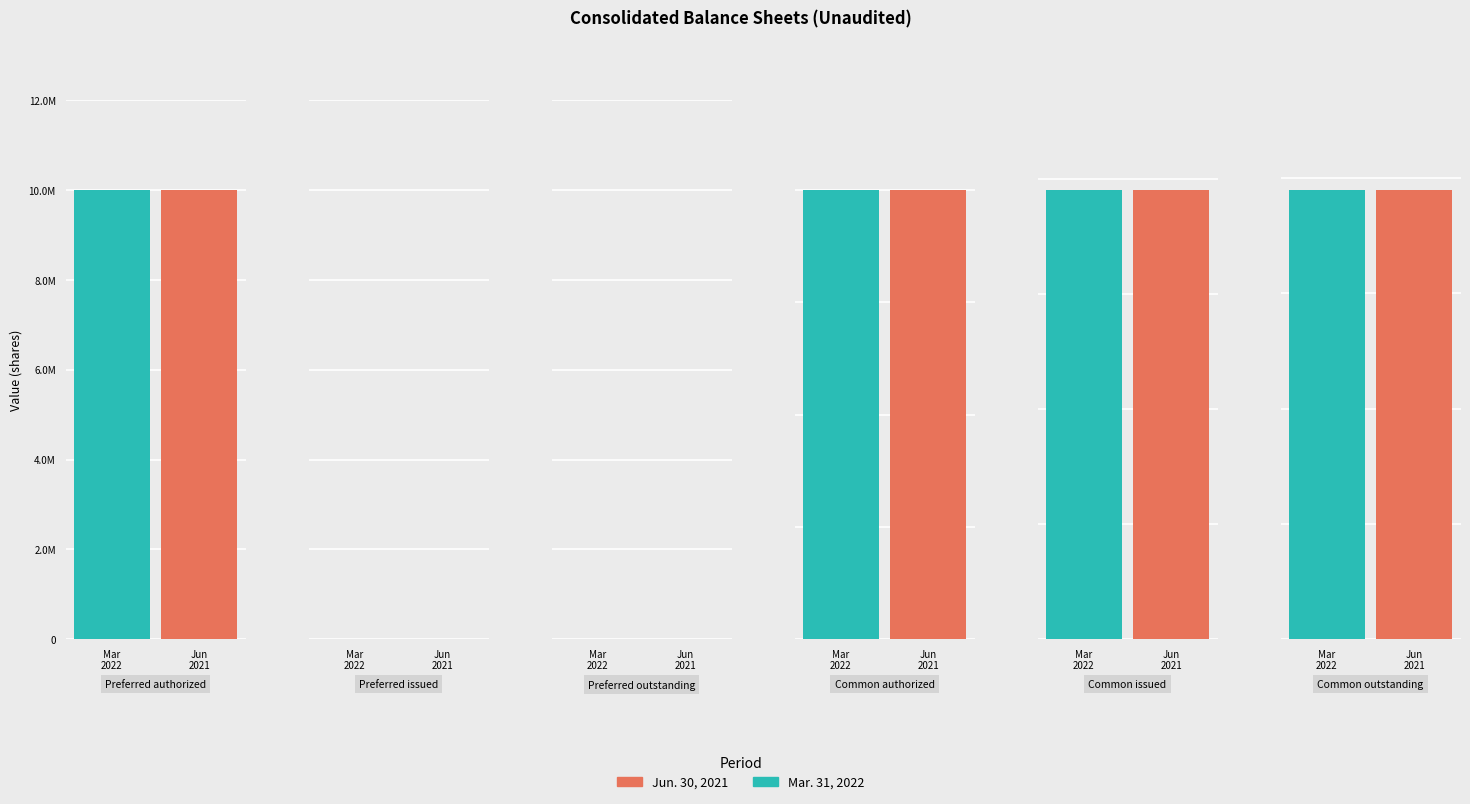

What position from the left is Preferred authorized?

1